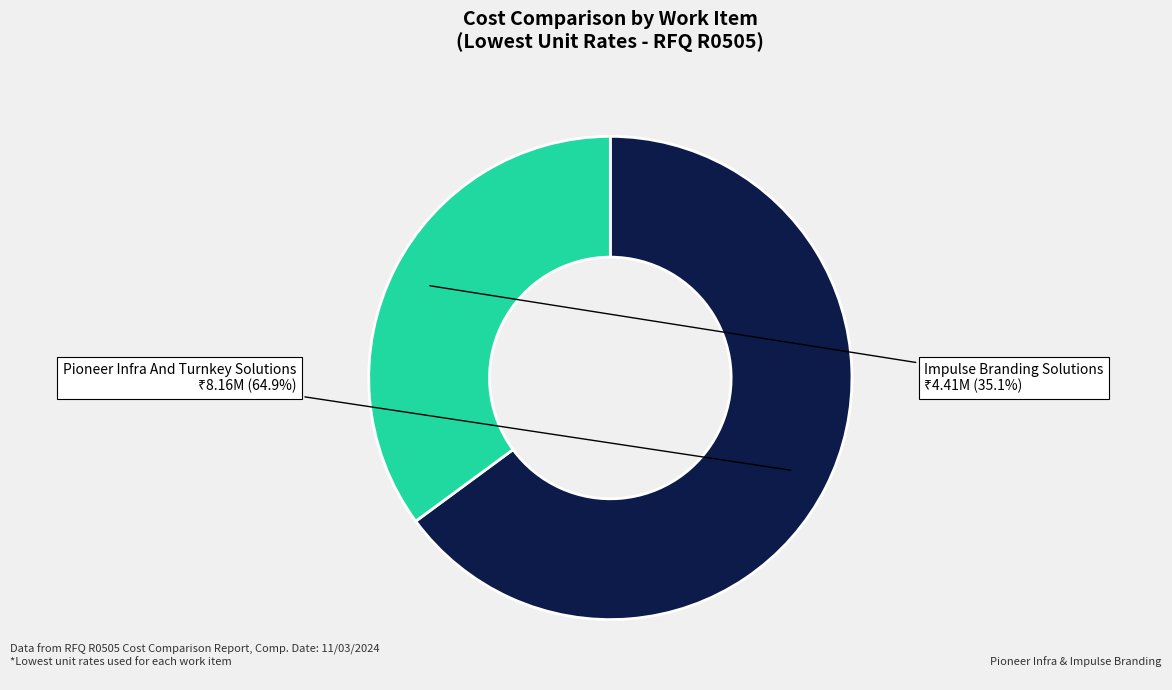

Does any single category account for the majority?

Yes